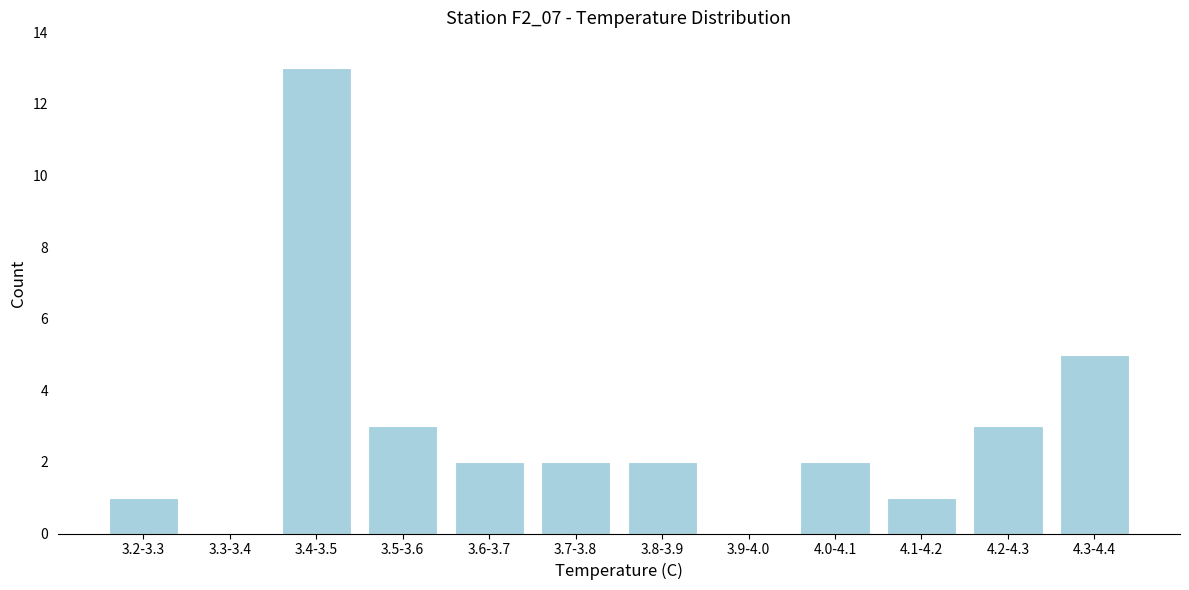

Reading left to right, transcribe all the data shown in this chart.

3.2-3.3=1	3.3-3.4=0	3.4-3.5=13	3.5-3.6=3	3.6-3.7=2	3.7-3.8=2	3.8-3.9=2	3.9-4.0=0	4.0-4.1=2	4.1-4.2=1	4.2-4.3=3	4.3-4.4=5